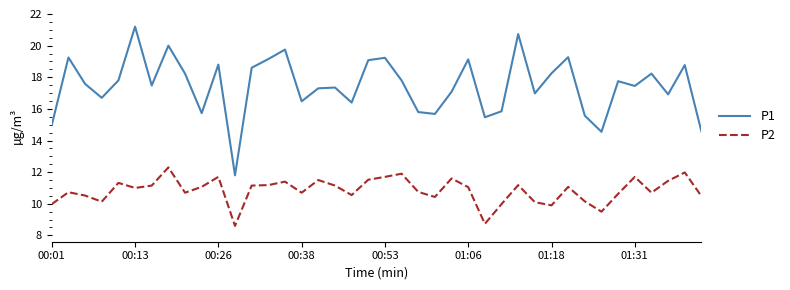

Rank the series by their maximum value, from highest to lowest.

P1, P2